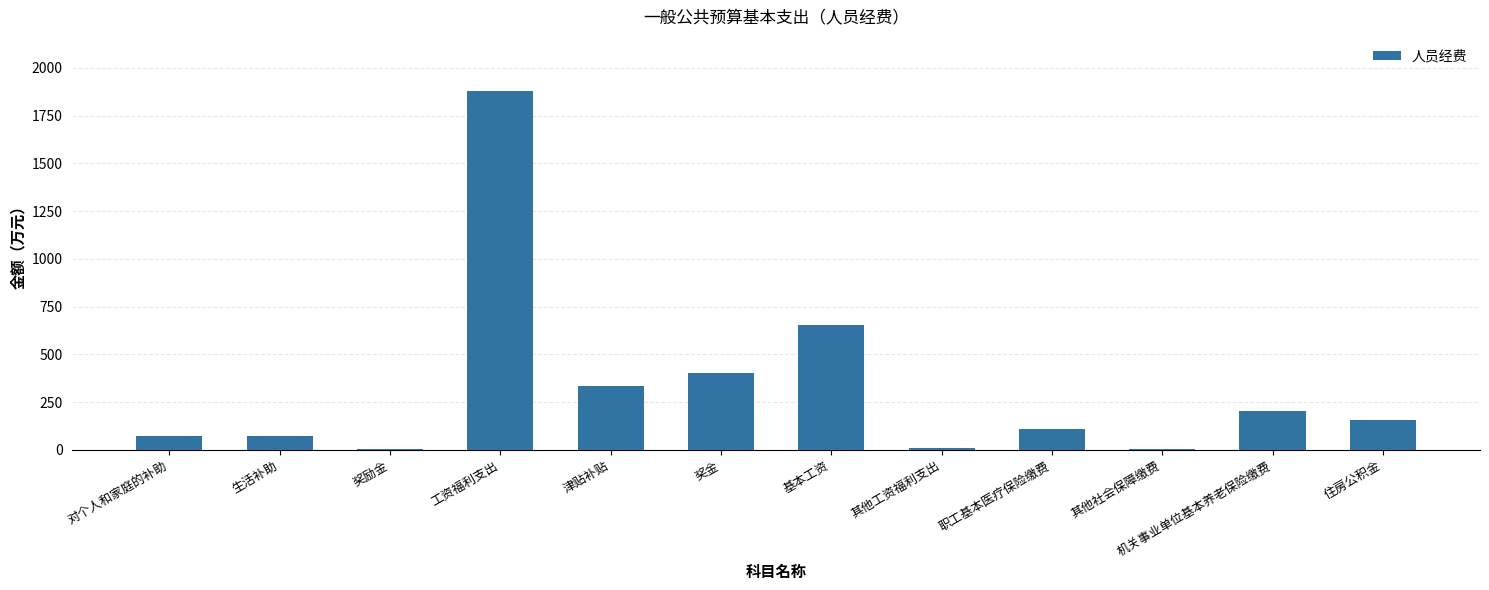

What is the maximum value shown in the chart?

1880.5